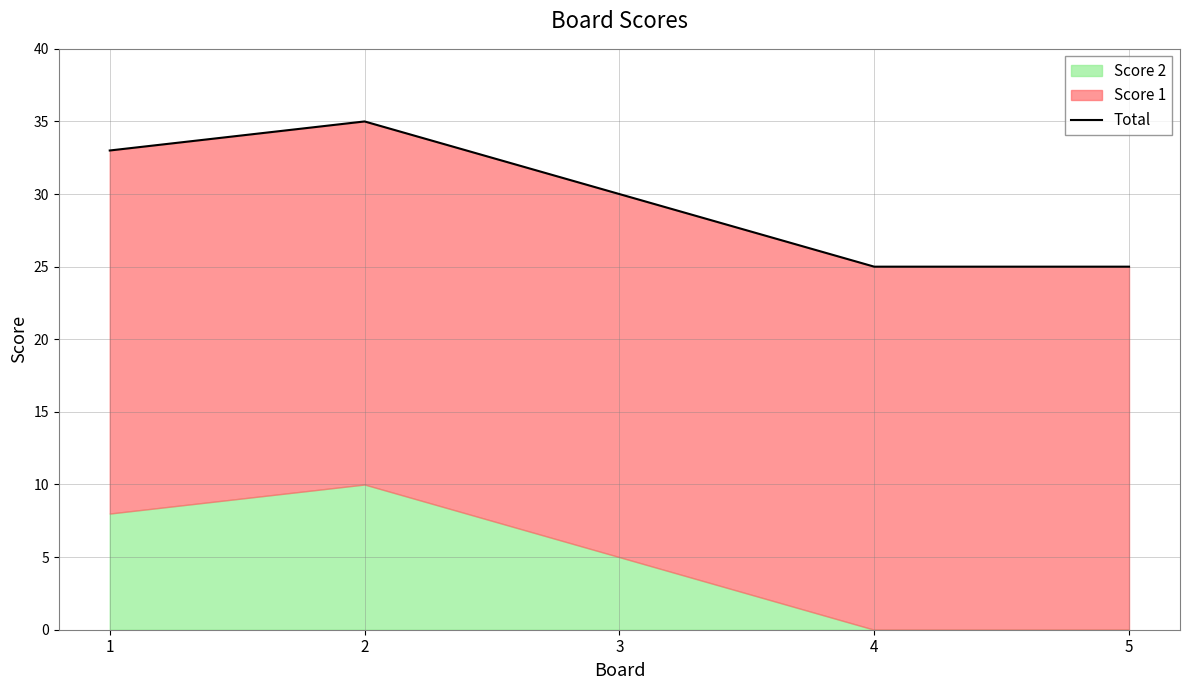

At which label is the value closest to 30?

3